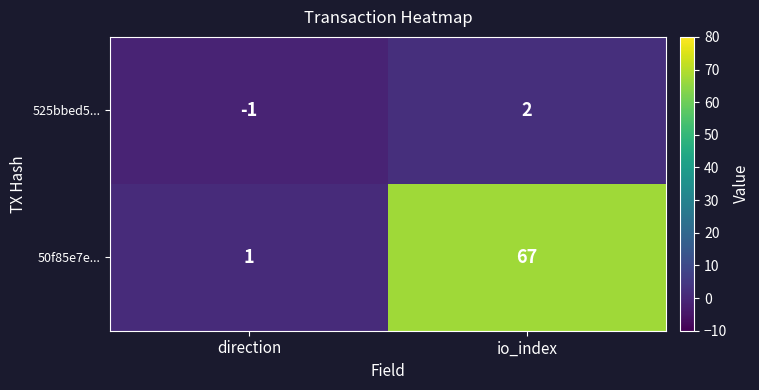

Rank the series by their average value, from highest to lowest.

50f85e7e..., 525bbed5...